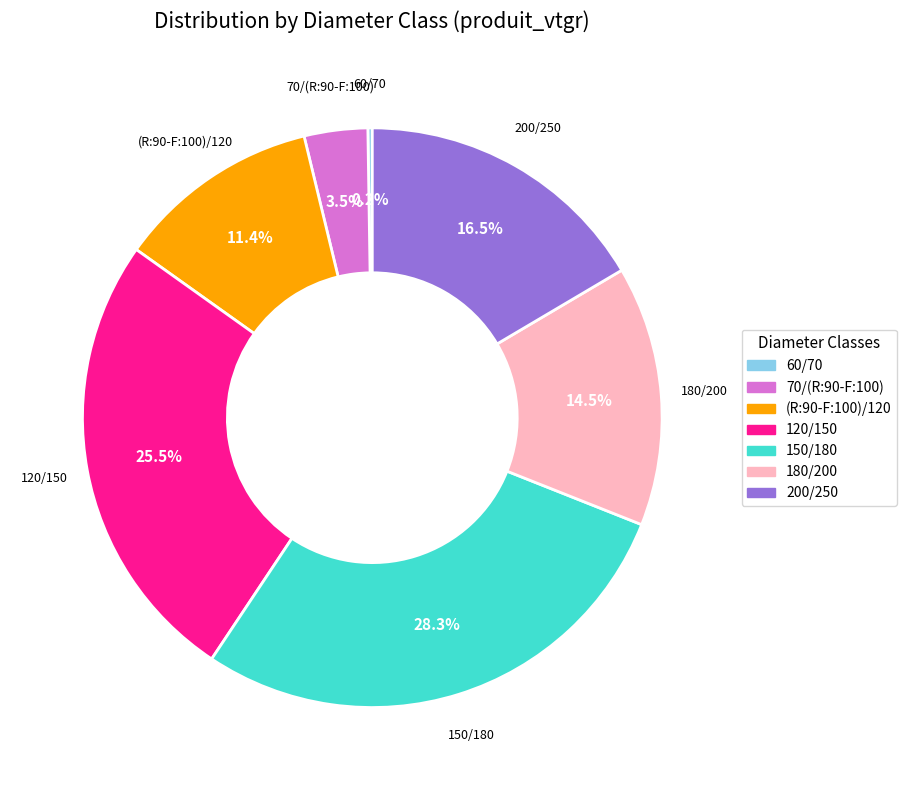

Does any single category account for the majority?

No